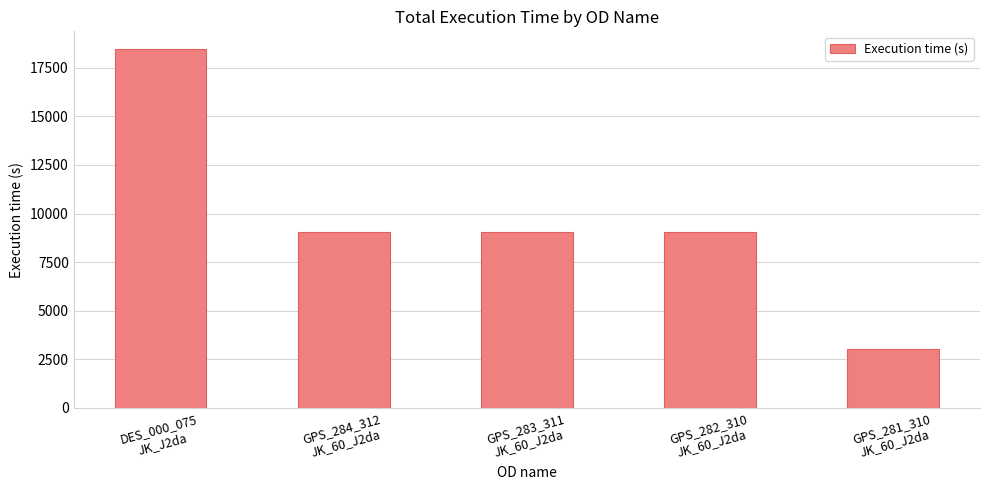

Reading left to right, extract all data points from this chart.

18450	9045	9045	9045	3015